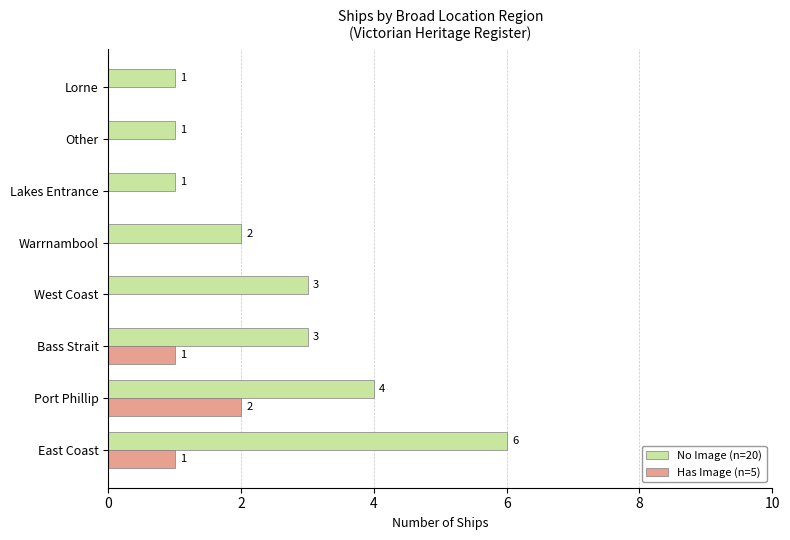

Is the value of Has Image (n=5) at Other greater than the value of No Image (n=20) at Other?

No